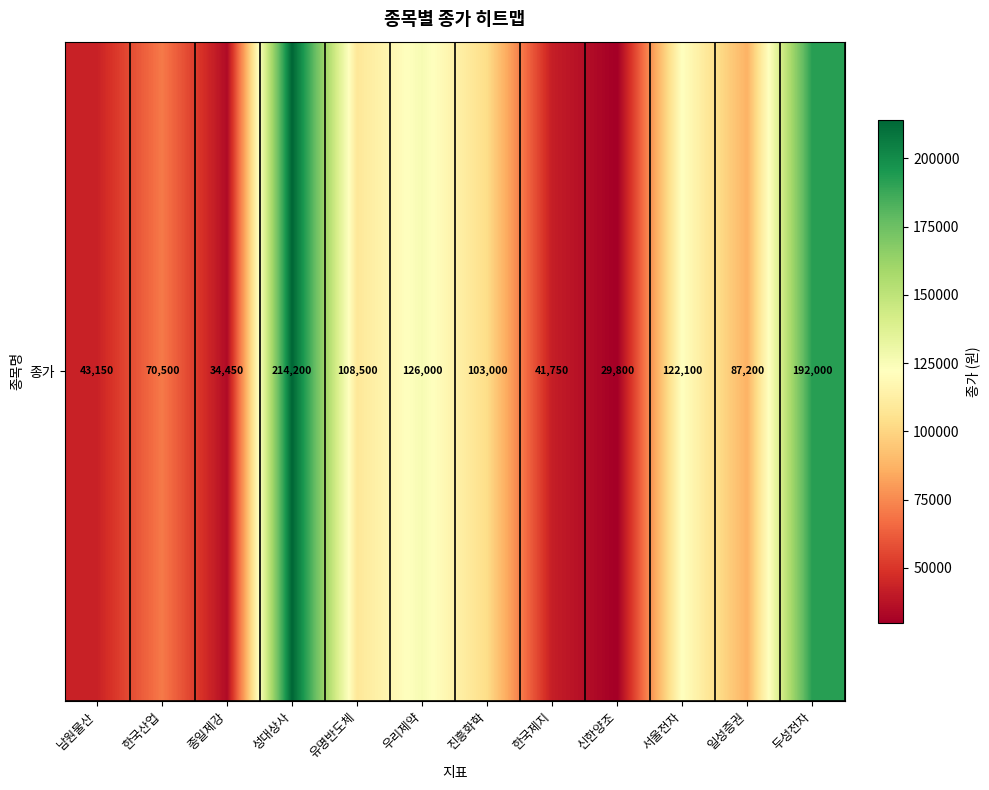

What is the approximate value at 두성전자?

192000